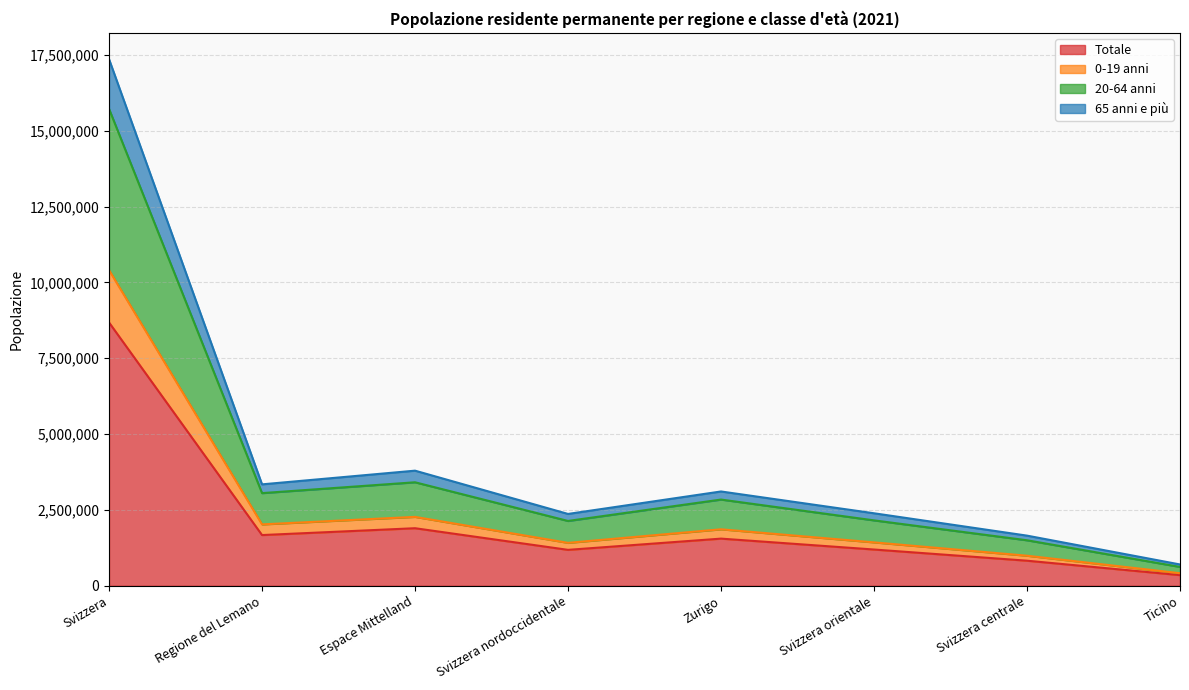

Reading left to right, what are all the values shown in this chart?

Totale: Svizzera=8680890	Regione del Lemano=1671833	Espace Mittelland=1897476	Svizzera nordoccidentale=1184158	Zurigo=1554510	Svizzera orientale=1195090	Svizzera centrale=826520	Ticino=351303
0-19 anni: Svizzera=10407623	Regione del Lemano=2023687	Espace Mittelland=2271676	Svizzera nordoccidentale=1415114	Zurigo=1861835	Svizzera orientale=1430718	Svizzera centrale=990821	Ticino=413772
20-64 anni: Svizzera=15723452	Regione del Lemano=3054799	Espace Mittelland=3412011	Svizzera nordoccidentale=2137000	Zurigo=2842387	Svizzera orientale=2156068	Svizzera centrale=1499886	Ticino=621301
65 anni e più: Svizzera=17361780	Regione del Lemano=3343666	Espace Mittelland=3794952	Svizzera nordoccidentale=2368316	Zurigo=3109020	Svizzera orientale=2390180	Svizzera centrale=1653040	Ticino=702606